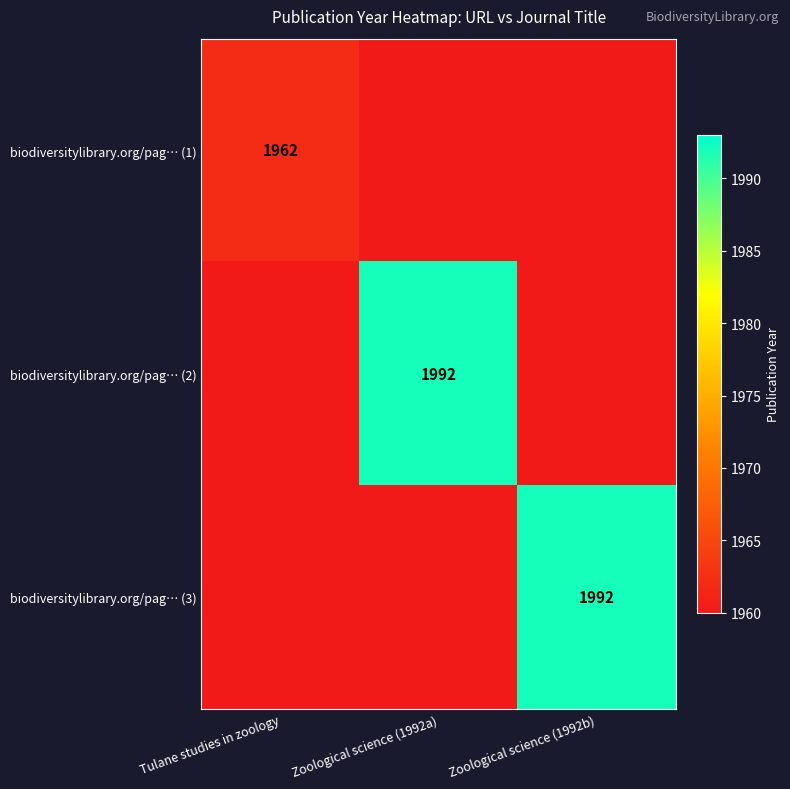

List the series in order of their overall mean, lowest first.

biodiversitylibrary.org/pag… (1), biodiversitylibrary.org/pag… (2), biodiversitylibrary.org/pag… (3)